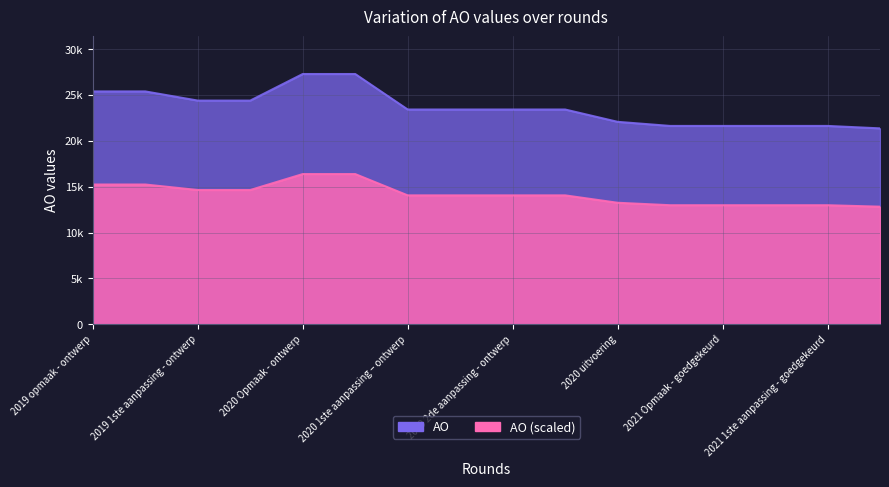

What is the greatest value displayed?

27300